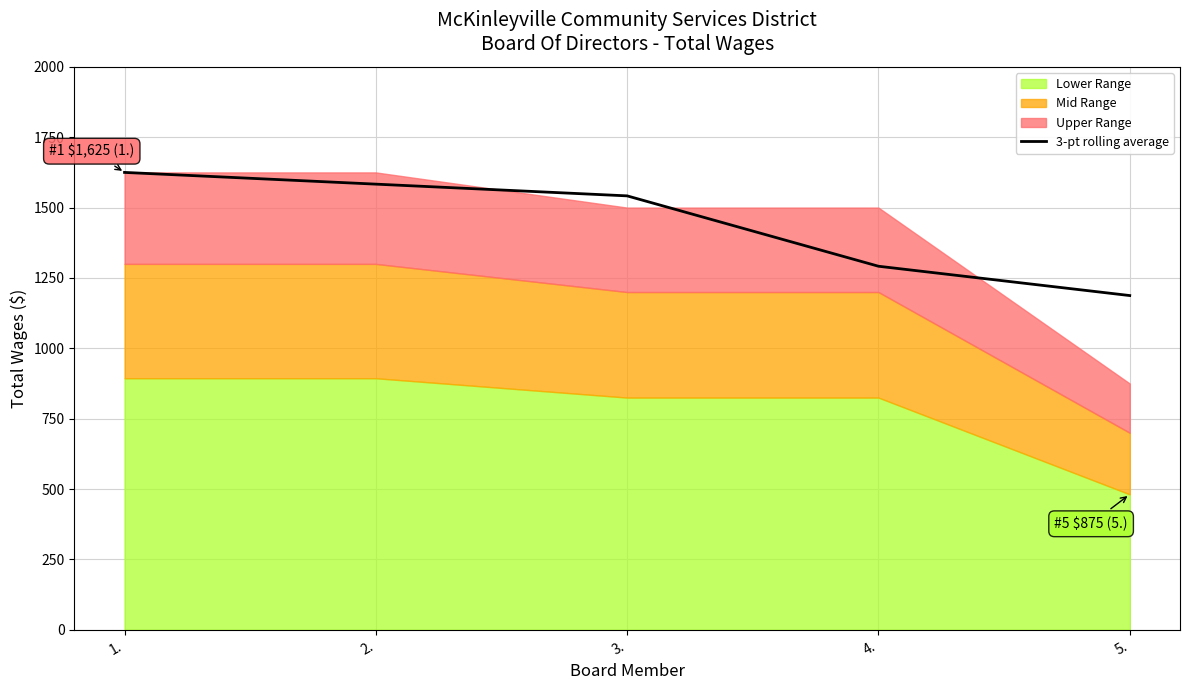

Reading left to right, transcribe all the data shown in this chart.

1625.0	1583.3	1541.7	1291.7	1187.5